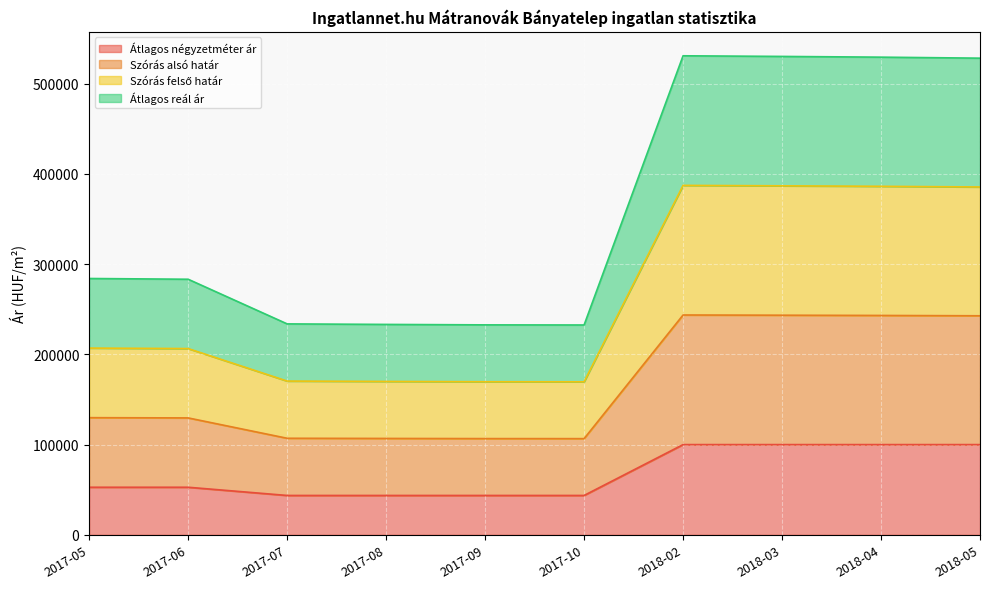

What is the sum of all Szórás felső határ values?

2638774